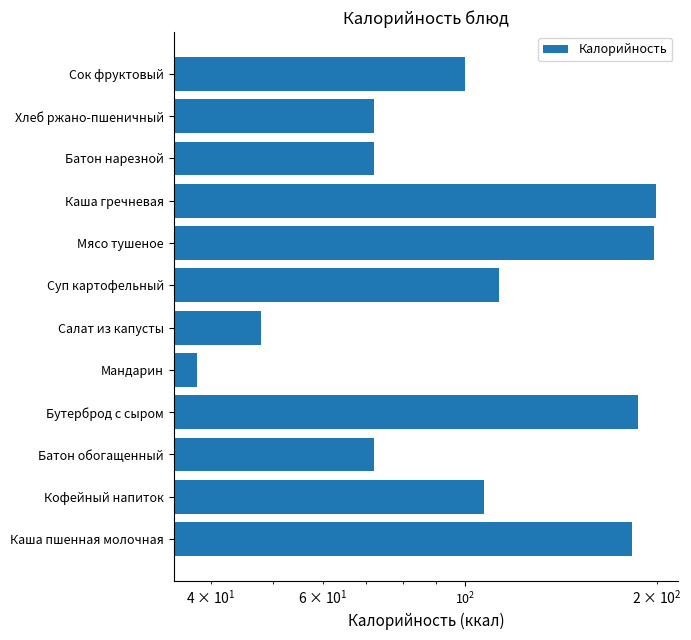

What is the average value?

116